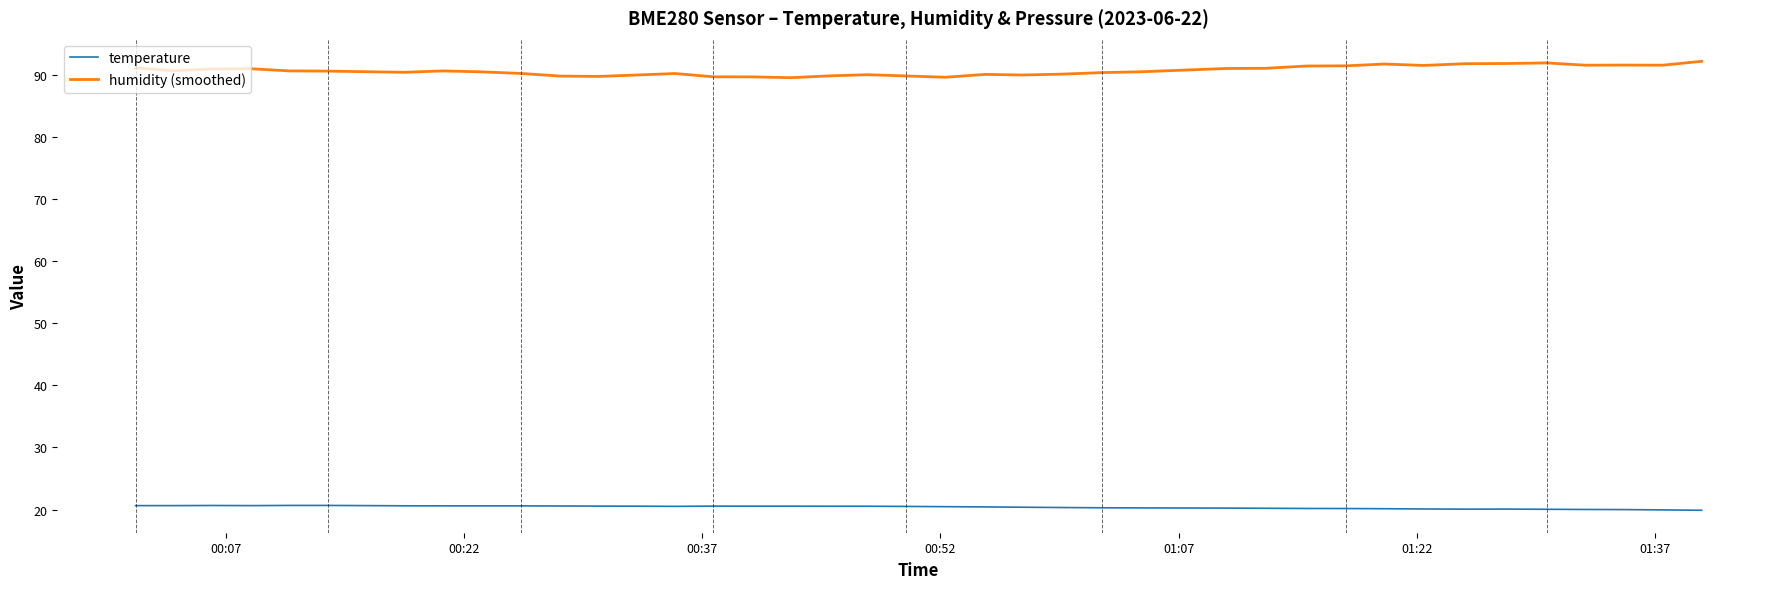

What is the greatest value displayed?

92.2